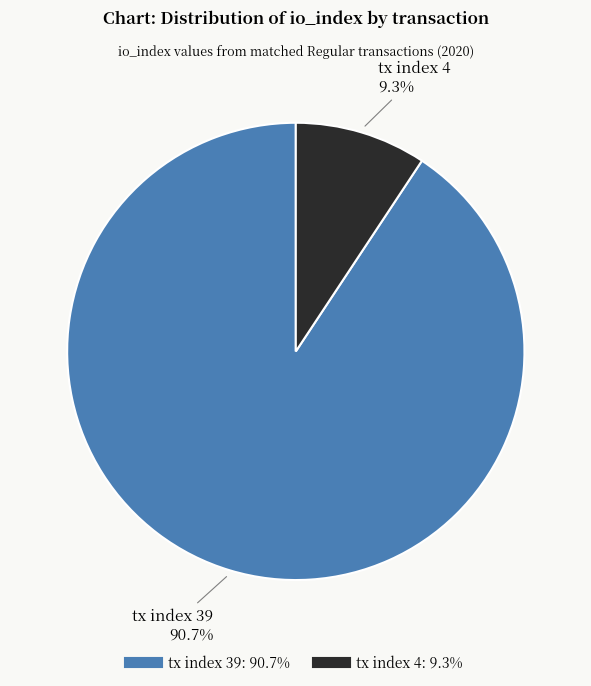

What is the total percentage of tx index 39 and tx index 4?

100.0%